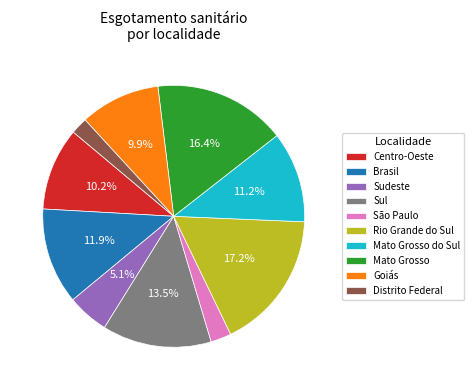

To the nearest percent, what portion does Goiás represent?

10%